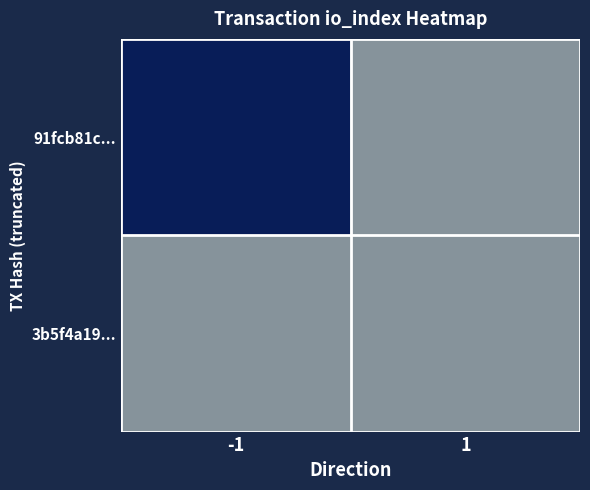

How many data points in 91fcb81caee3ec1607705183caf395caeb85625 are less than 3011?

1